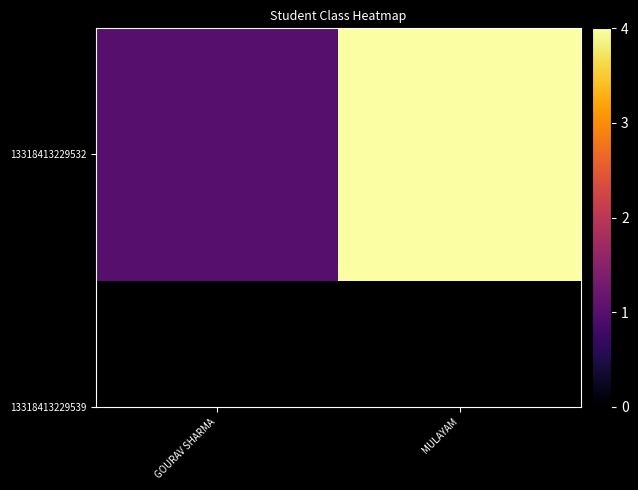

What is the greatest value displayed?

4